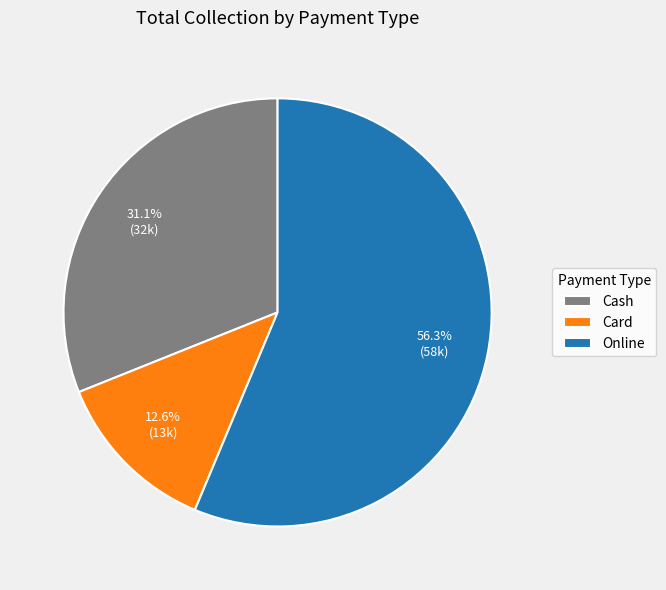

Rank the categories by value from lowest to highest.

Card, Cash, Online